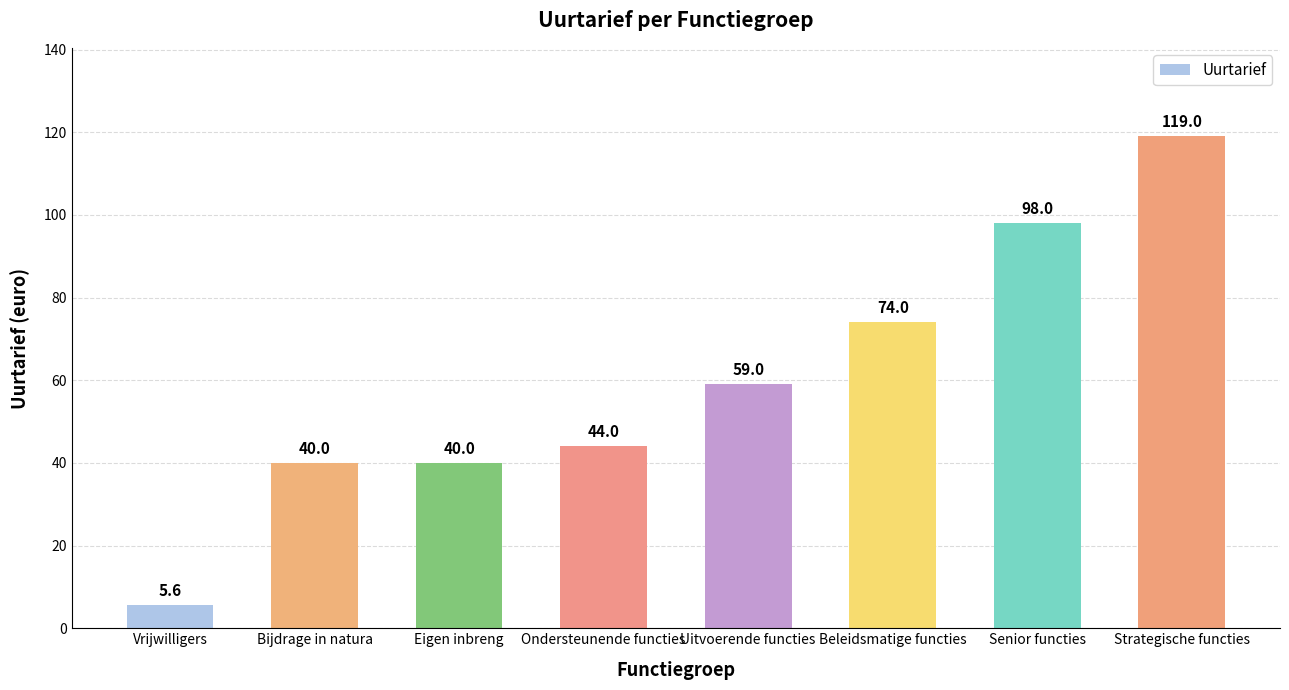

What is the label of the 1st bar from the right?

Strategische functies